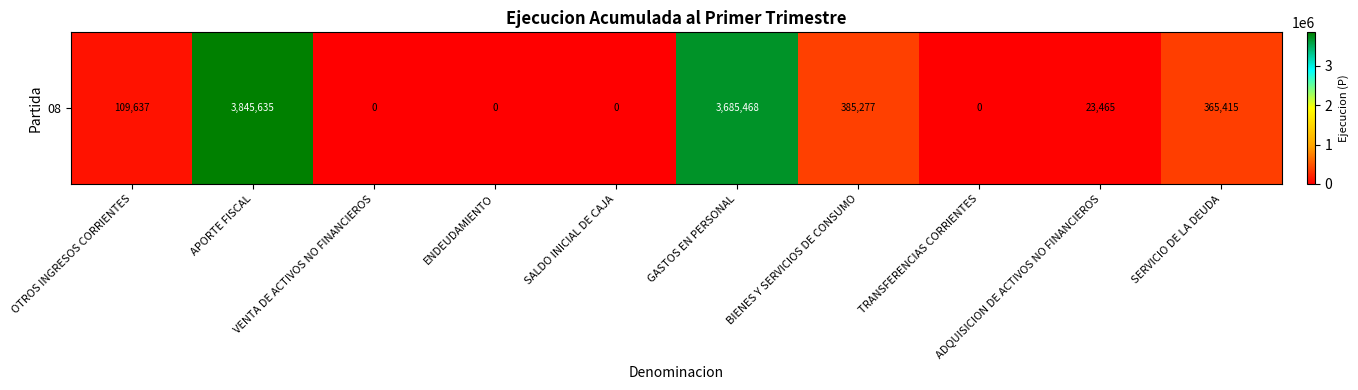

The value at APORTE FISCAL is 3845635. True or false?

True